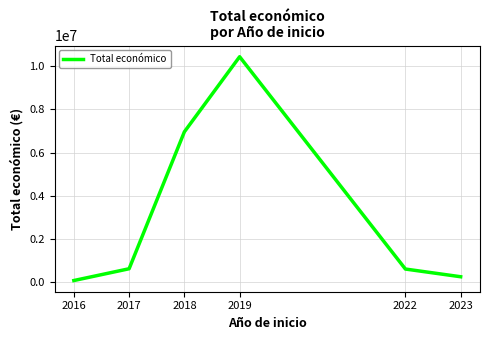

What is the greatest value displayed?

10447894